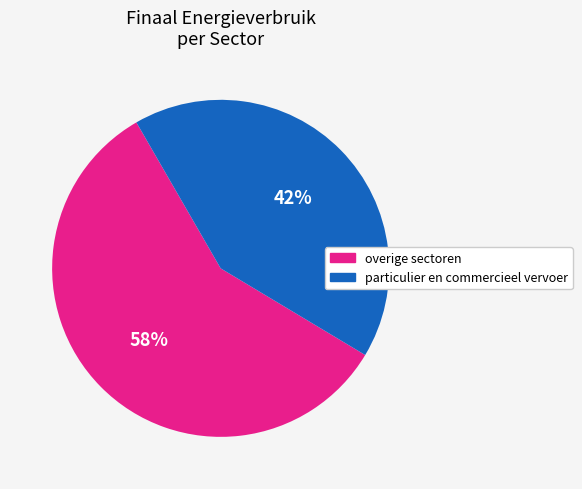

To the nearest percent, what is the difference between the largest and smallest slice percentages?

16%